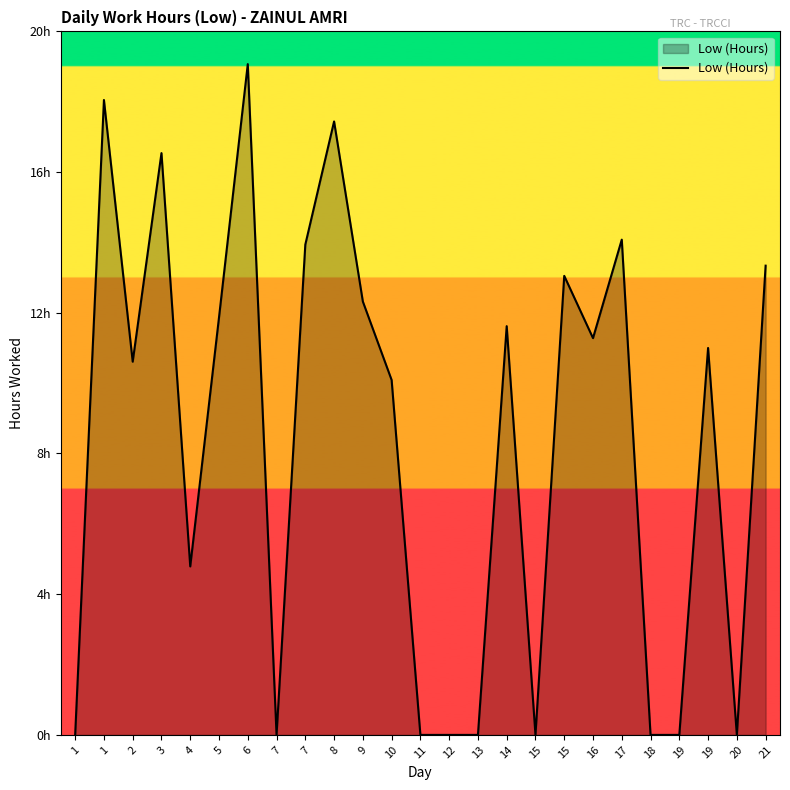

What is the difference between the values at 9 and 6?

6.8